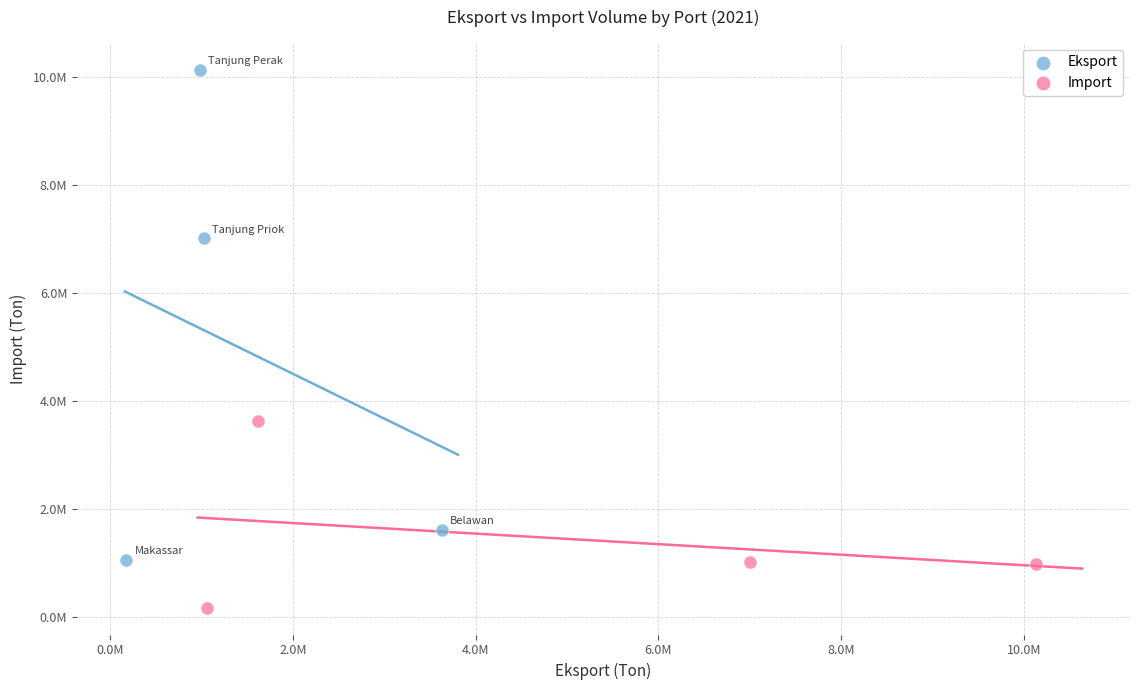

What are all the series names shown in the legend?

Eksport, Import